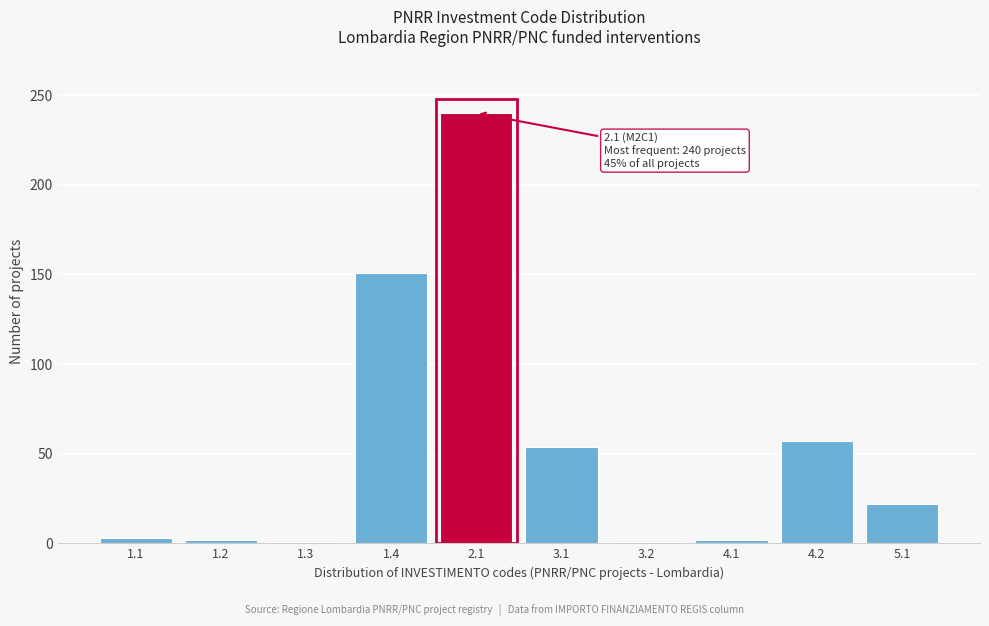

What is the difference between the maximum and minimum values?

239